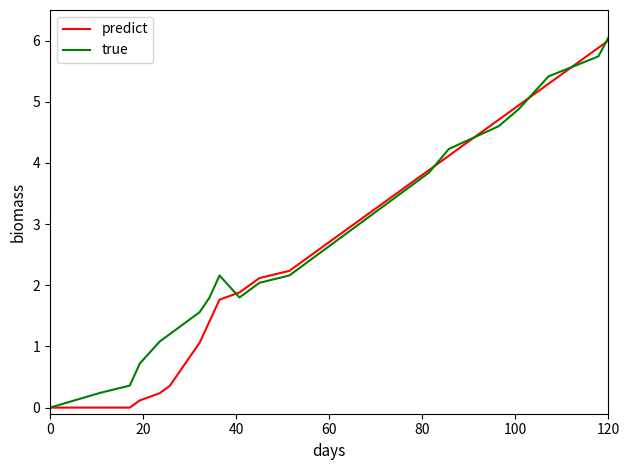

Does the chart display data point markers on the line(s)?

No